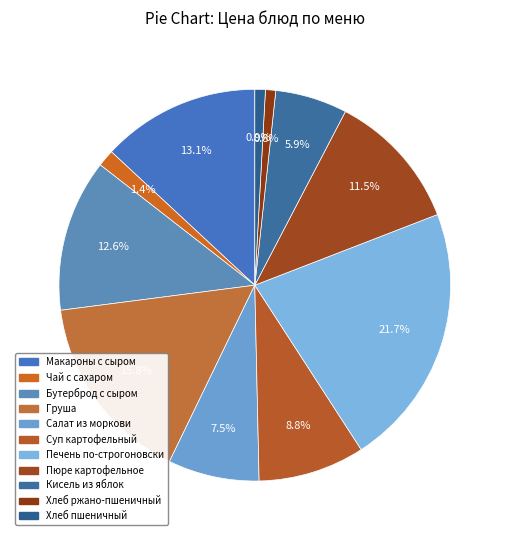

How many segments does this pie chart have?

11